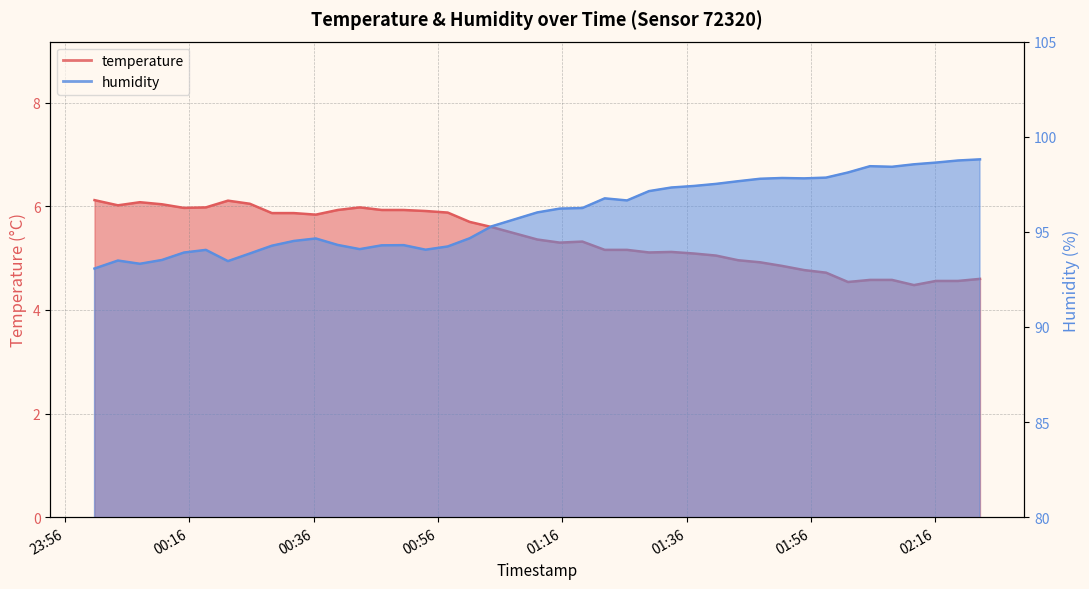

The value of humidity at 2023-05-27T00:04:31 is 93.5. True or false?

True